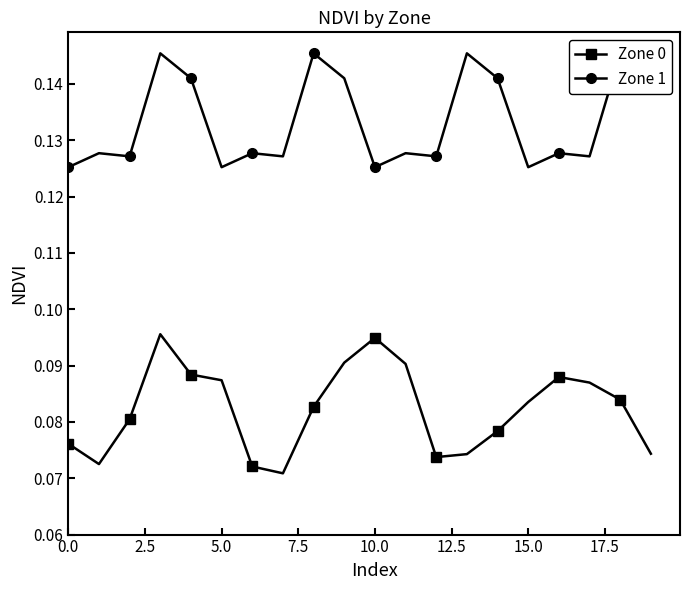

The Zone 0 series shows 0.0 at 13. True or false?

False